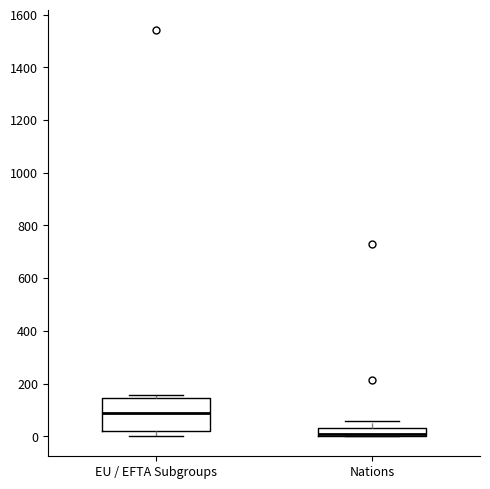

Which box is the tallest, from its lower edge to its upper edge?

EU / EFTA Subgroups